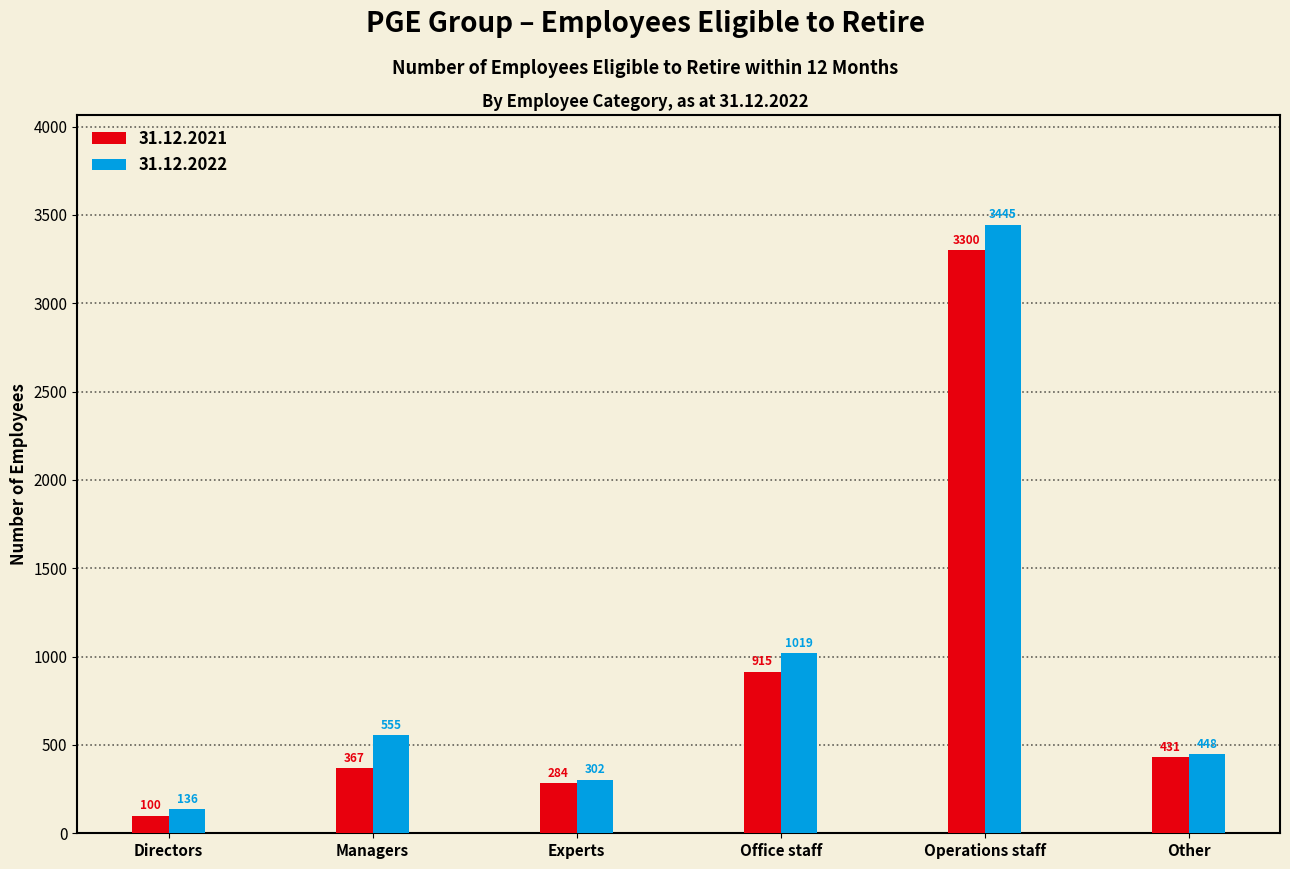

Reading right to left, list all the values displayed in this chart.

31.12.2021: 431	3300	915	284	367	100
31.12.2022: 448	3445	1019	302	555	136